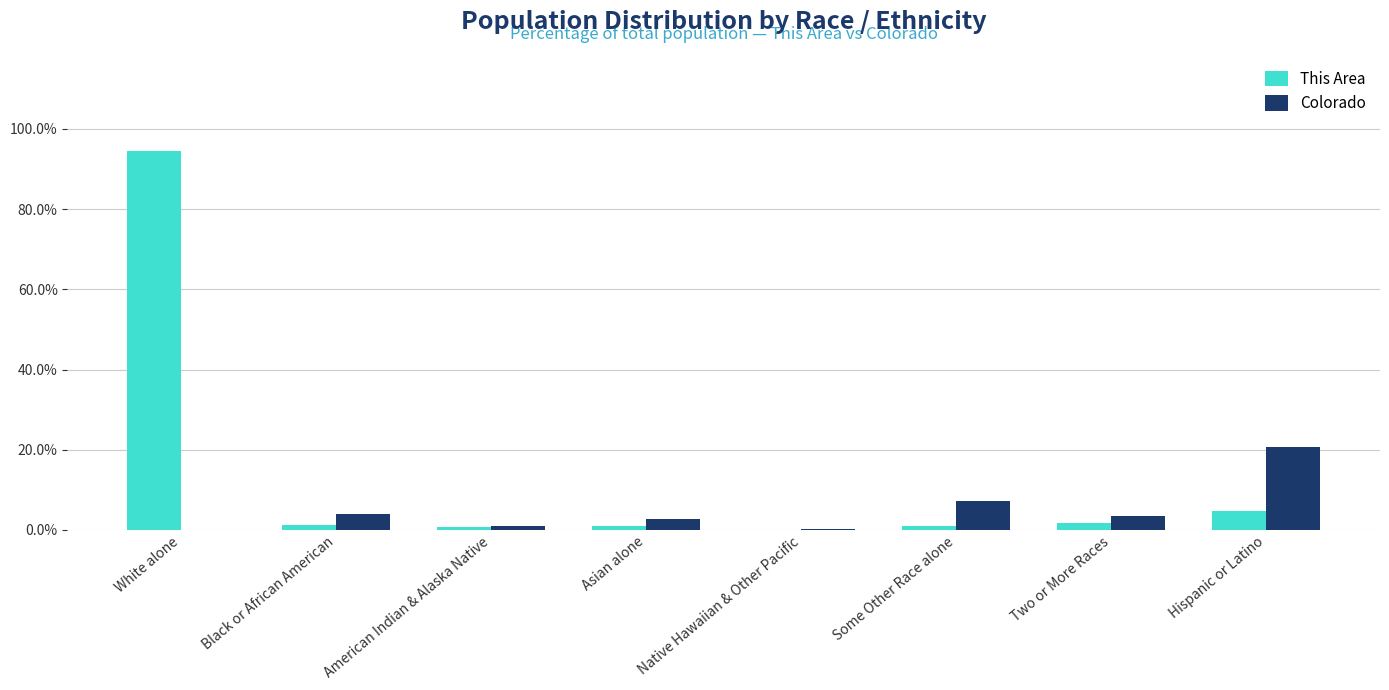

Which series has the largest total across all categories?

This Area